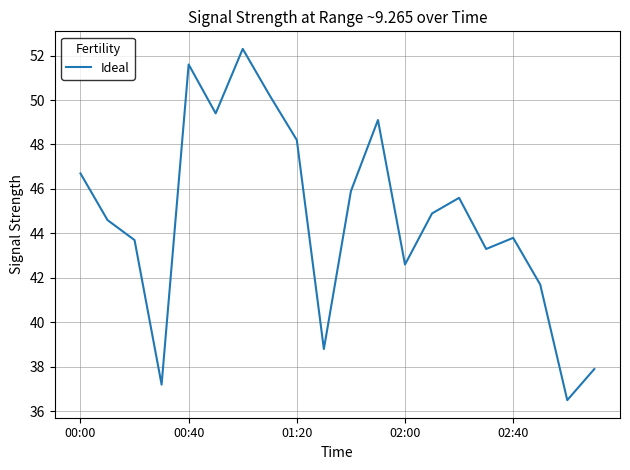

What is the greatest value displayed?

52.3